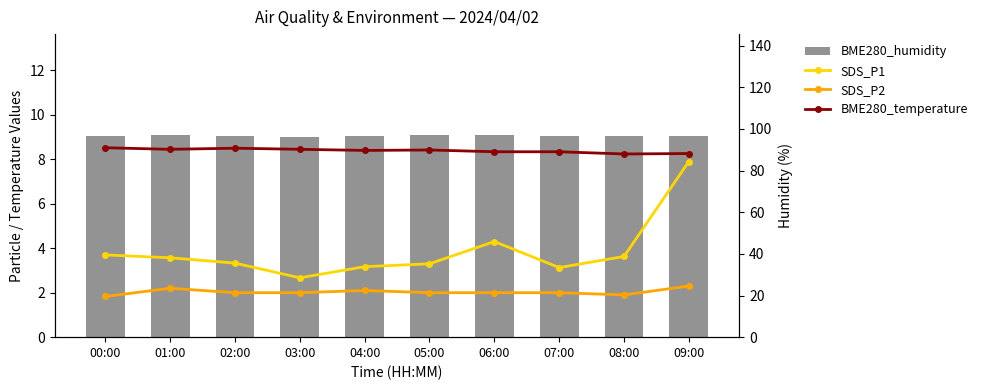

Where is BME280_humidity nearest to the value 96?

03:00